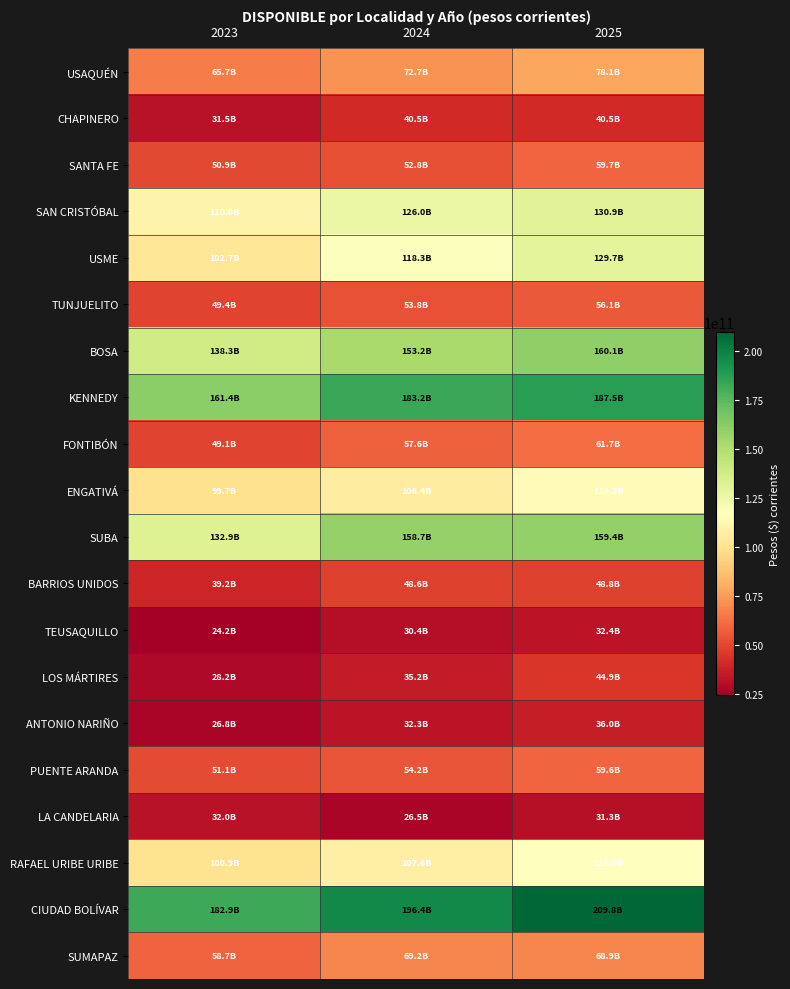

Reading left to right, extract all data points from this chart.

USAQUÉN: 2023=65746412680	2024=72692200000	2025=78052943000
CHAPINERO: 2023=31527845189	2024=40514973603	2025=40451157000
SANTA FE: 2023=50858395019	2024=52827172000	2025=59689148000
SAN CRISTÓBAL: 2023=109976870033	2024=125971076632	2025=130871828000
USME: 2023=102650606738	2024=118265746000	2025=129661271000
TUNJUELITO: 2023=49438538021	2024=53812885438	2025=56085134000
BOSA: 2023=138314270223	2024=153170498000	2025=160068385000
KENNEDY: 2023=161414914731	2024=183237765000	2025=187520585000
FONTIBÓN: 2023=49103181308	2024=57635550029	2025=61722811000
ENGATIVÁ: 2023=99673157303	2024=106389918000	2025=114268913000
SUBA: 2023=132889337729	2024=158745035612	2025=159427742000
BARRIOS UNIDOS: 2023=39219230178	2024=48592397000	2025=48829380000
TEUSAQUILLO: 2023=24234131000	2024=30439748821	2025=32403514000
LOS MÁRTIRES: 2023=28150921000	2024=35177911000	2025=44910626000
ANTONIO NARIÑO: 2023=26799832313	2024=32332105684	2025=36030806000
PUENTE ARANDA: 2023=51113718710	2024=54220253810	2025=59583553000
LA CANDELARIA: 2023=32049065123	2024=26529820000	2025=31312984000
RAFAEL URIBE URIBE: 2023=100946701671	2024=107609187000	2025=116512943000
CIUDAD BOLÍVAR: 2023=182883952326	2024=196440407987	2025=209802150000
SUMAPAZ: 2023=58690572510	2024=69164955380	2025=68889515000